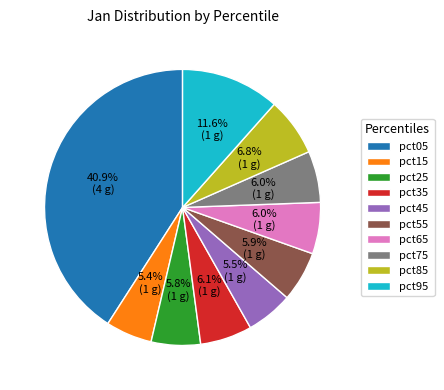

How many slices are in this pie chart?

10